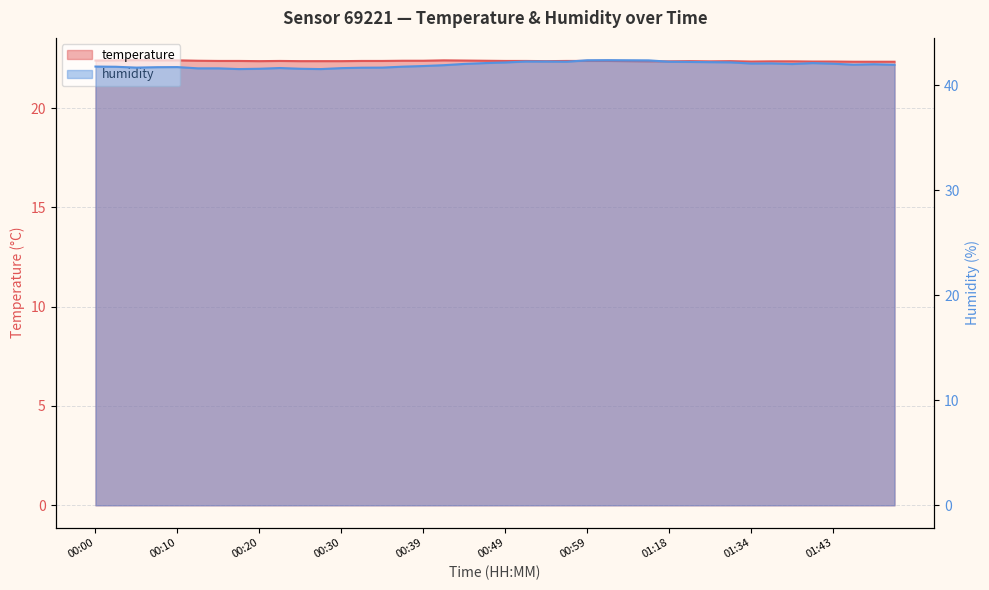

What is the sum of the temperature values at 00:22 and 01:48?

44.7